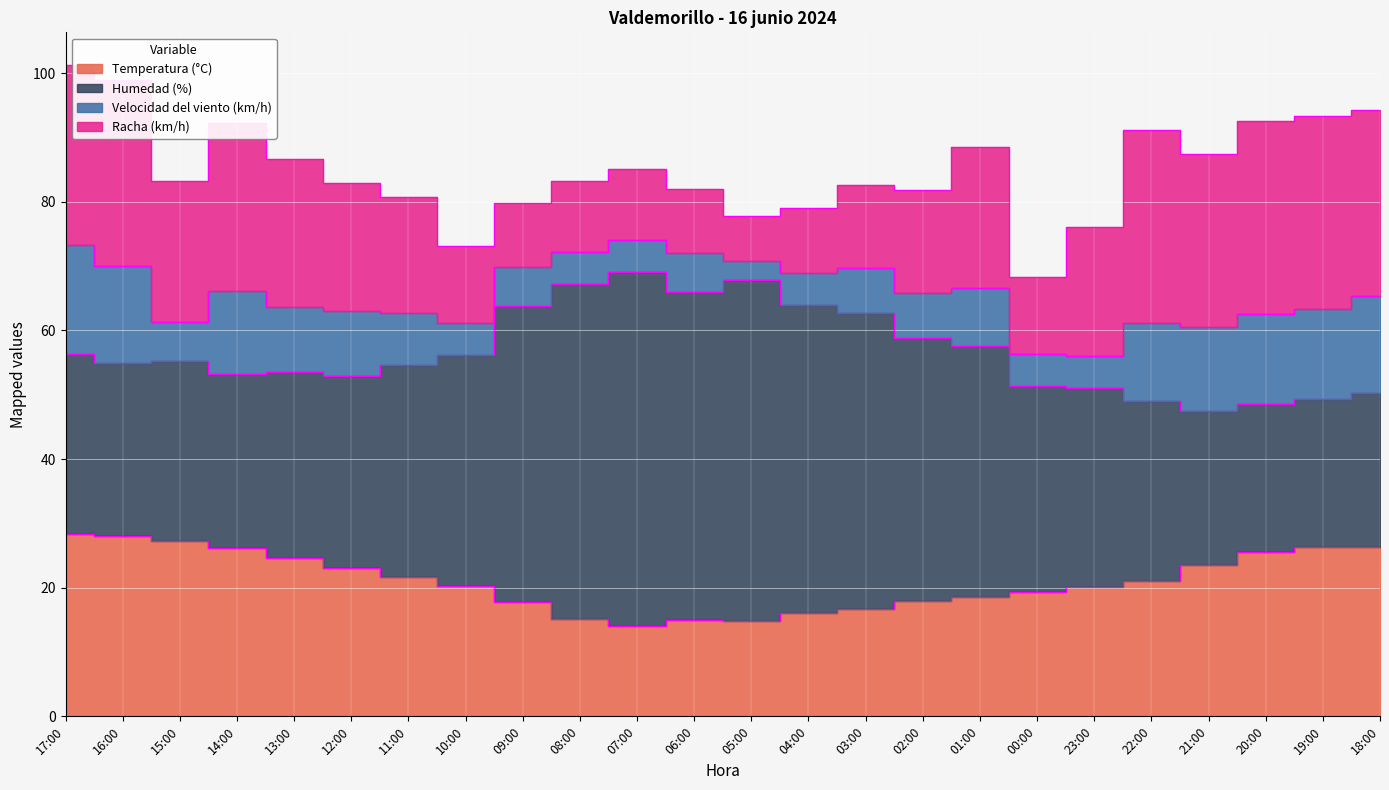

Which series ends up on top after the final intersection of Racha (km/h) and Humedad (%)?

Racha (km/h)